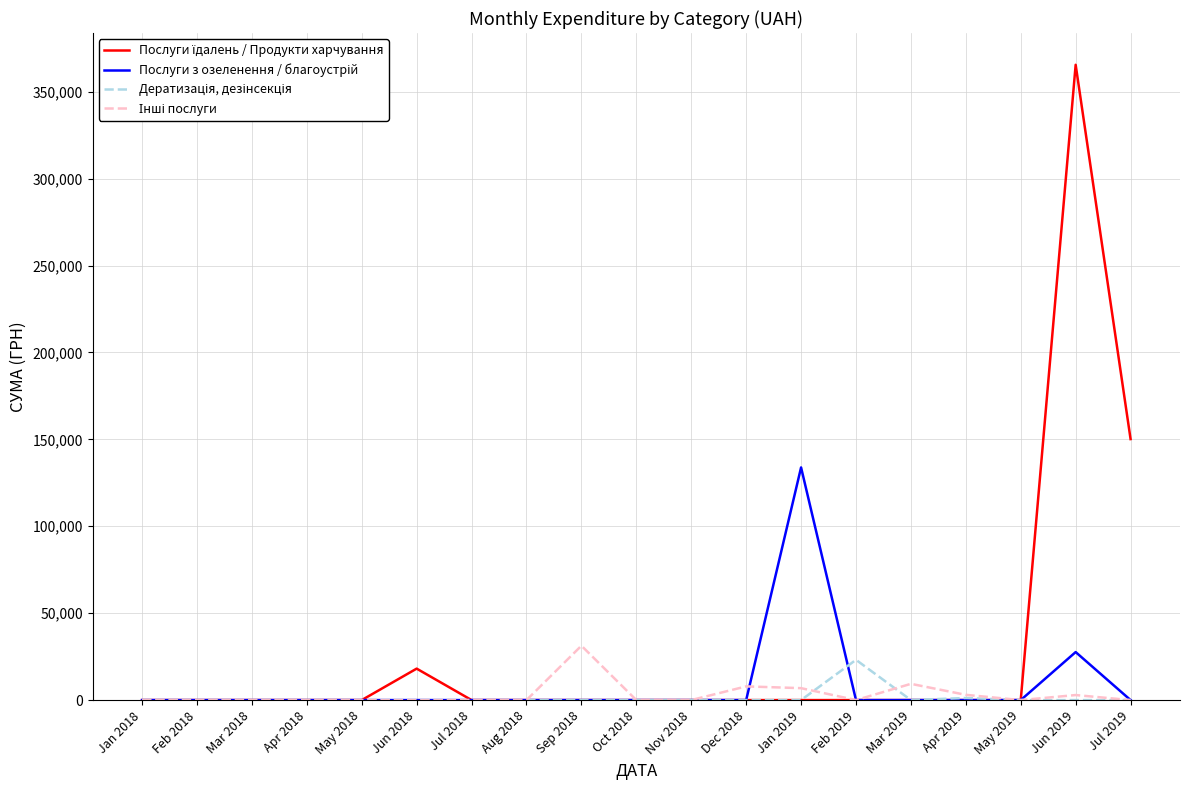

What is the spread (max minus min) of values at Sep 2018?

31267.7